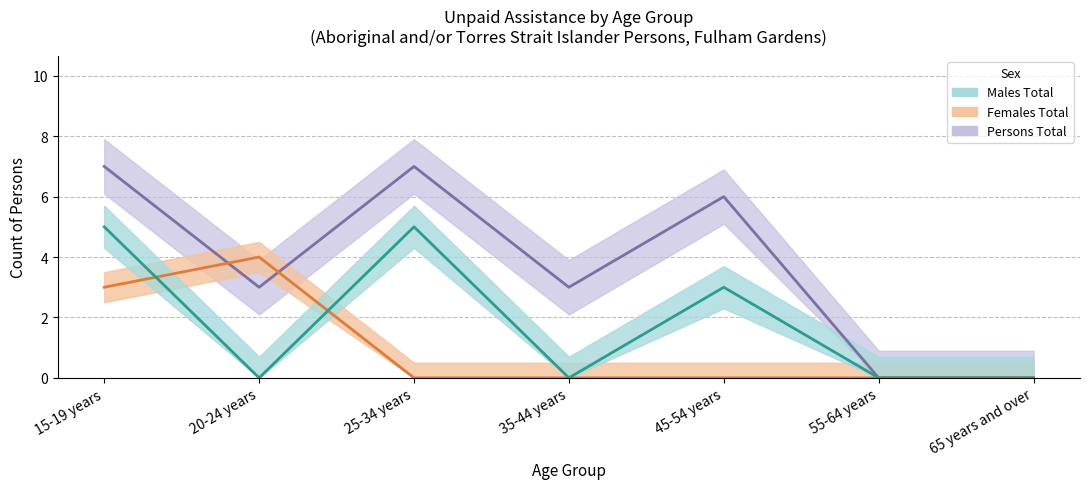

Which category has the highest value in the Males Total series?

15-19 years